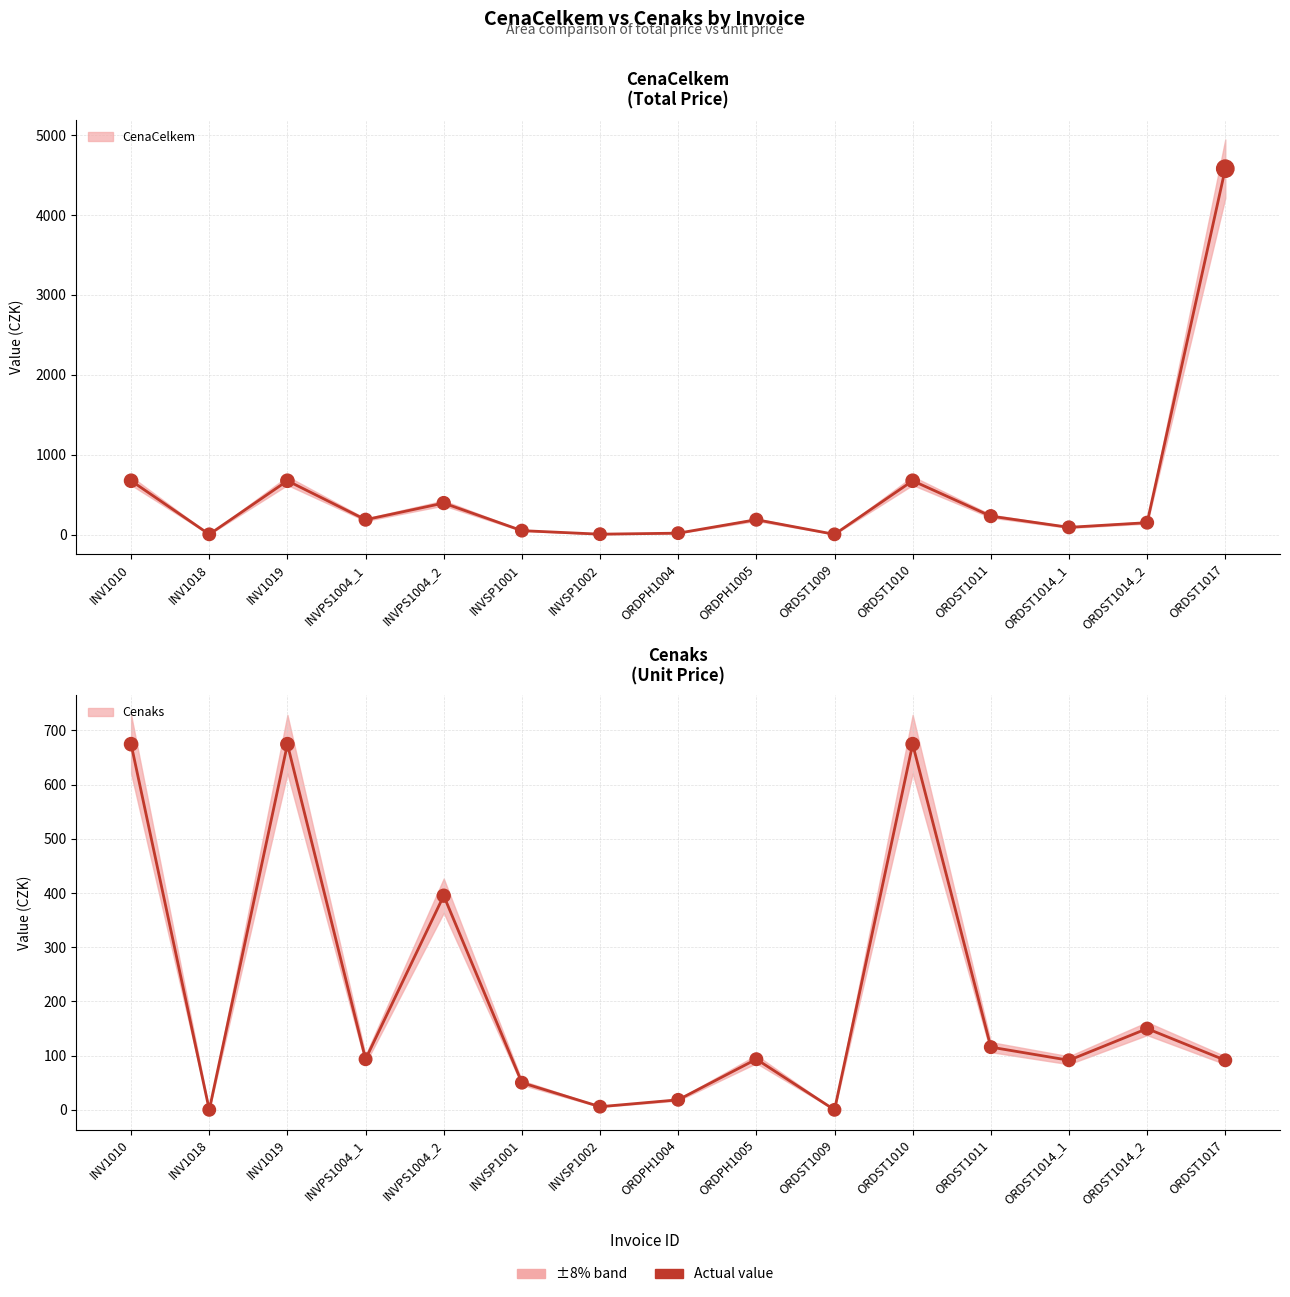

Is the value of Cenaks at ORDPH1005 greater than the value of CenaCelkem at ORDST1009?

Yes